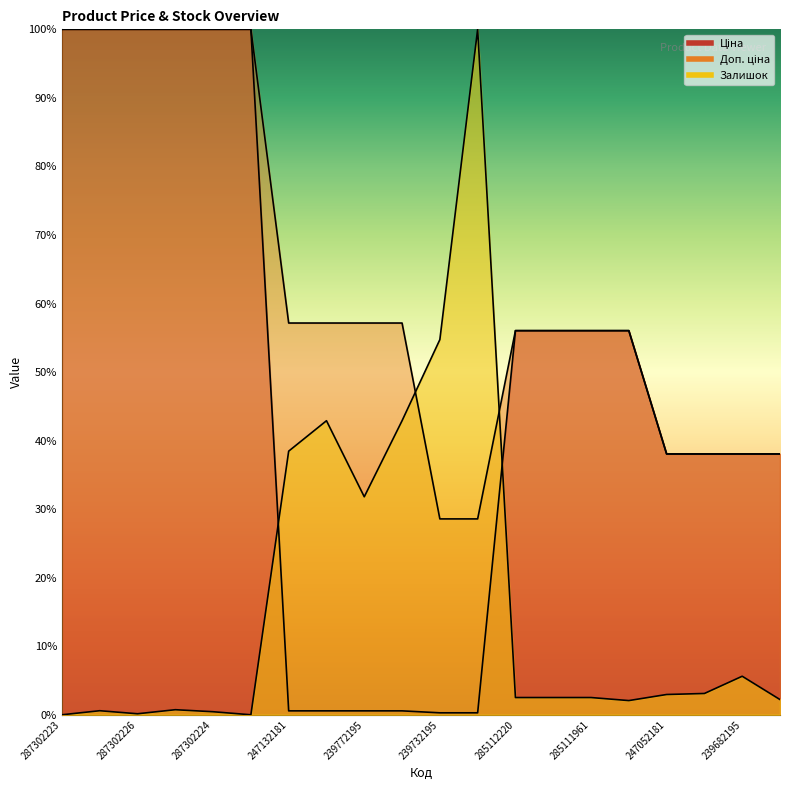

How many times do Доп. ціна and Залишок cross each other?

2